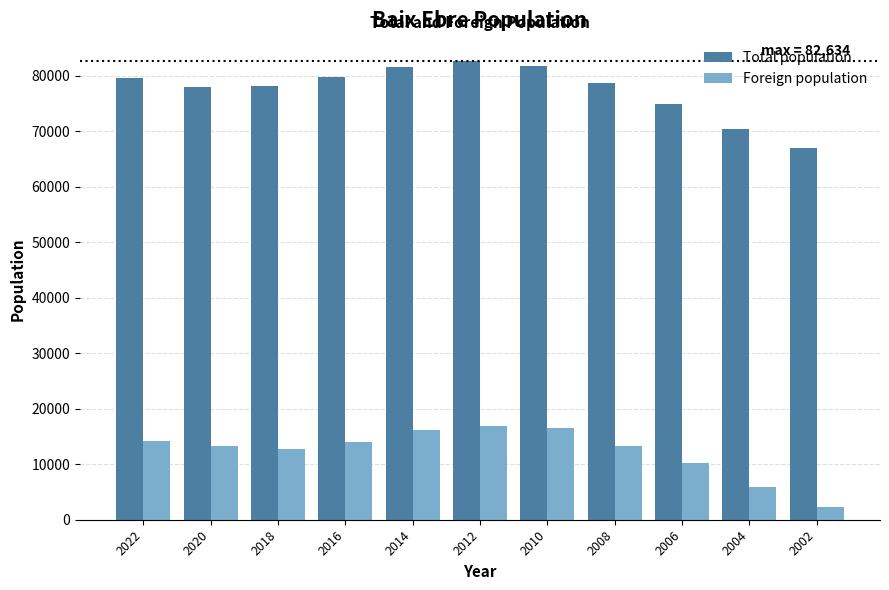

What is the difference between the maximum and minimum values in the Total population series?

15603